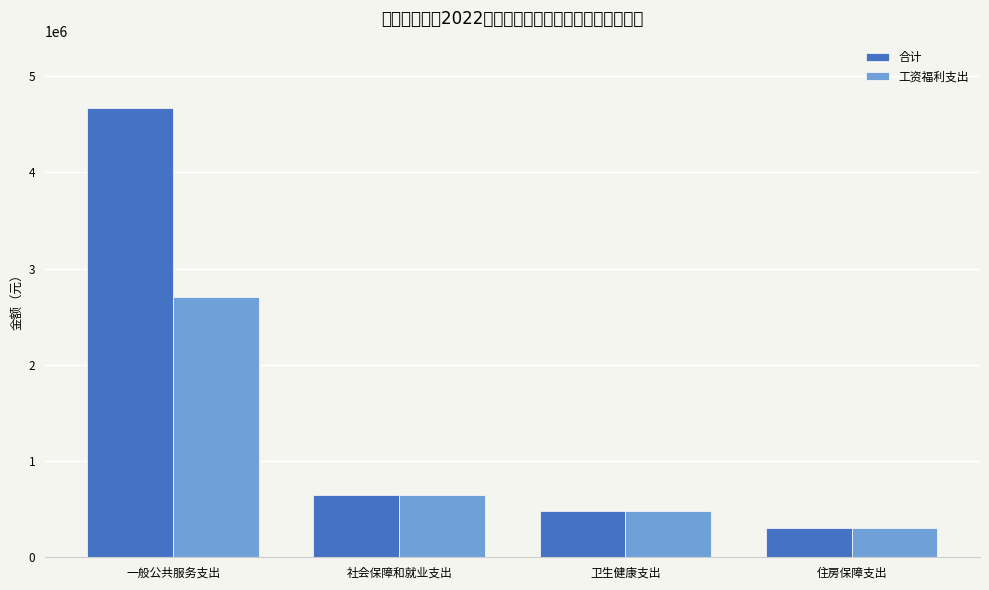

At which label does 合计 reach its minimum?

住房保障支出